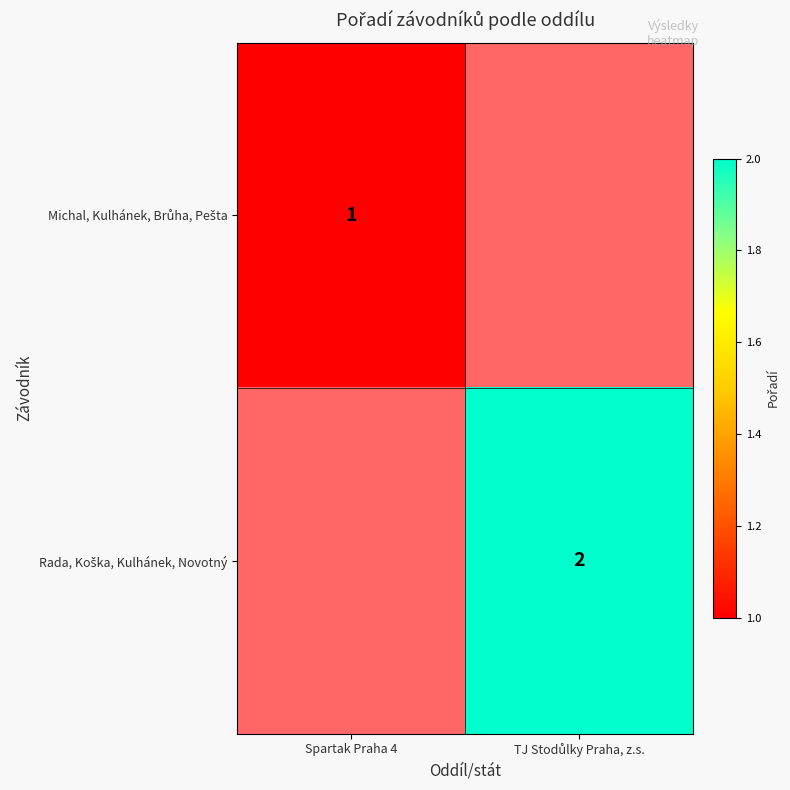

At TJ Stodůlky Praha, z.s., list the series in order from largest to smallest.

Michal, Kulhánek, Brůha, Pešta, Rada, Koška, Kulhánek, Novotný